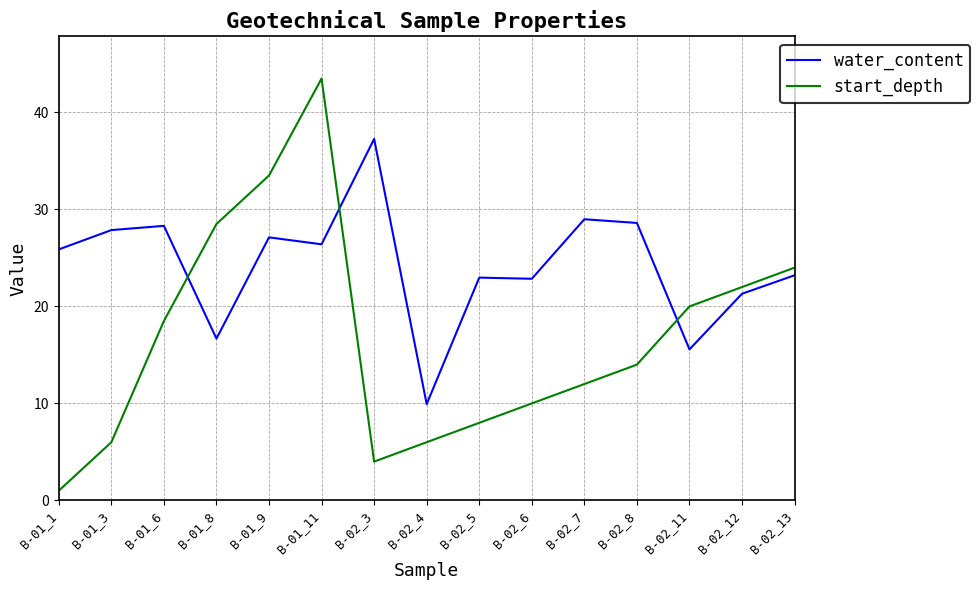

In water_content, how many points are higher than both neighbors (excluding endpoints)?

5